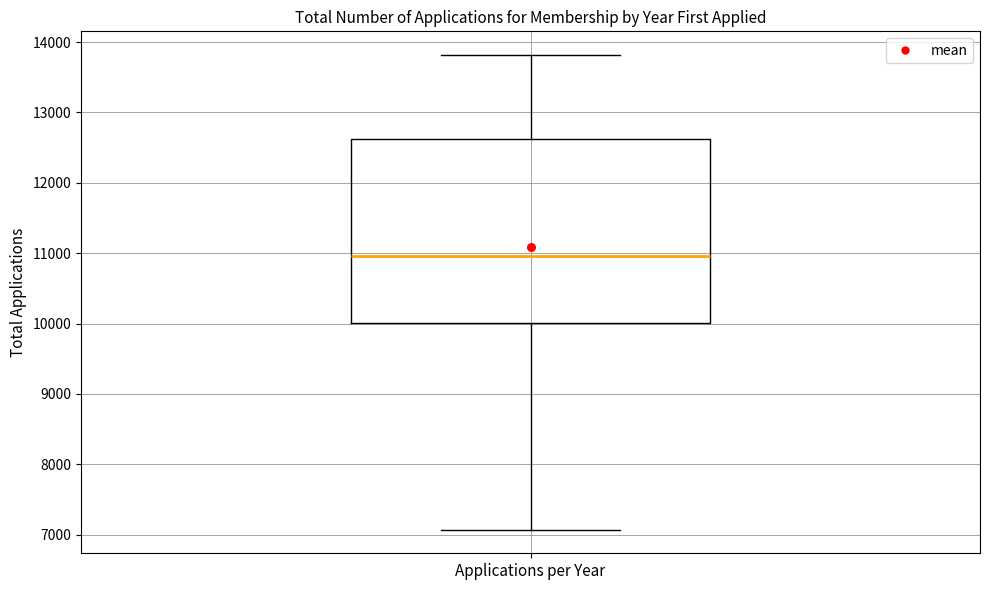

Transcribe this box plot: give where the median line is, the range the box spans, and where the two whiskers end, as read against the y-axis. The values are not printed on the chart, so give them approximately, as read against the axis.

median 11000, box 10000 to 12600, whiskers 7100 to 13800